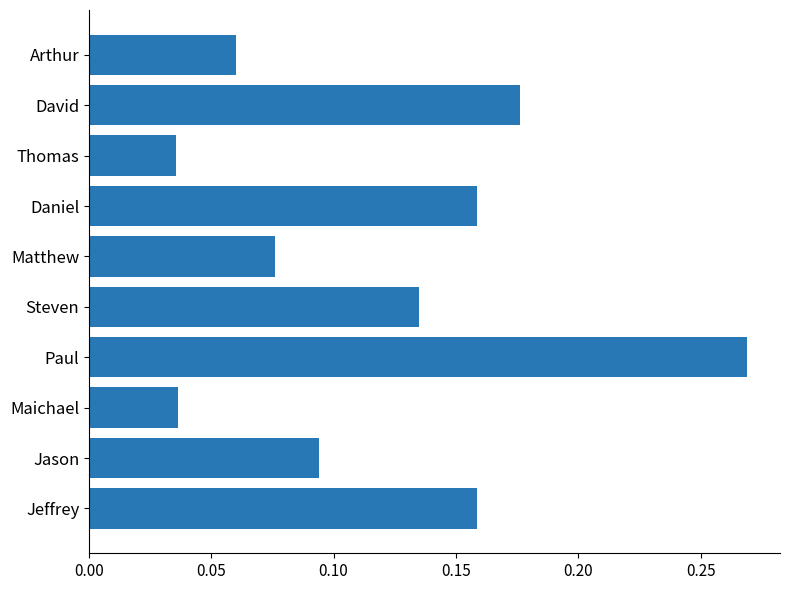

Which has a higher value, Jeffrey or Arthur?

Jeffrey